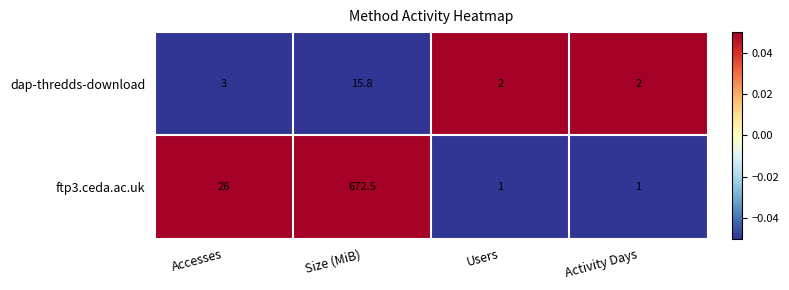

What is the approximate value of dap-thredds-download at Size (MiB)?

15.8